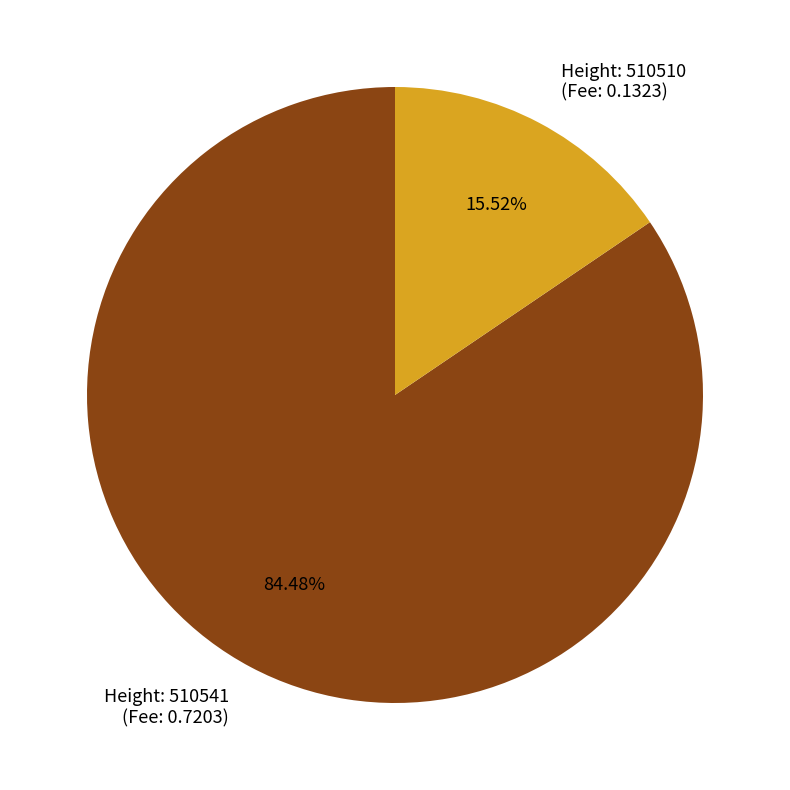

Which category has the biggest portion of the pie?

Height: 510541 (Fee: 0.7203)